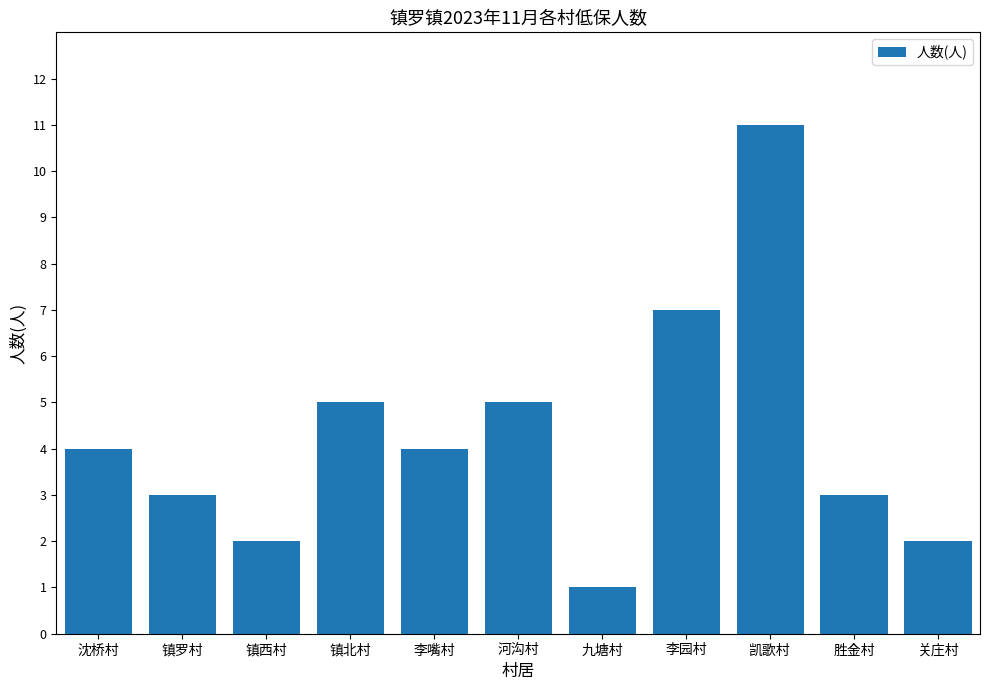

What is the ratio of the value at 镇西村 to the value at 凯歌村?

0.2